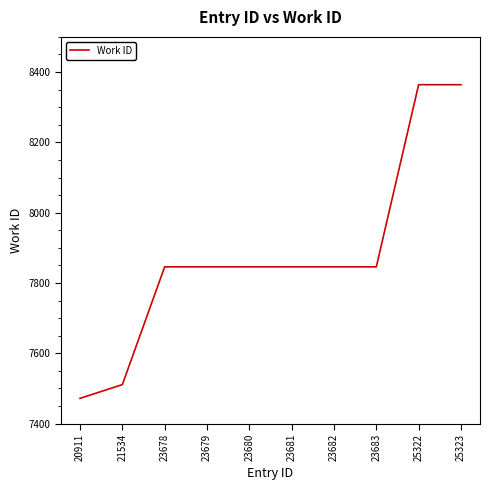

Which has a higher value, 23681 or 21534?

23681